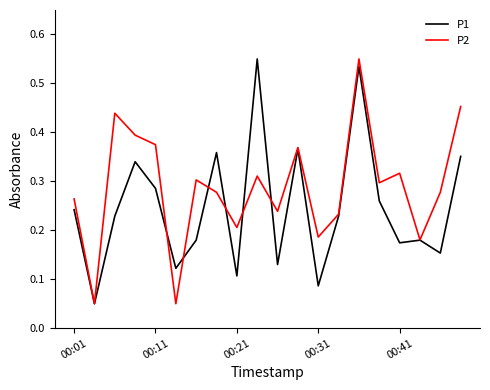

Which series ends up on top after the final intersection of P1 and P2?

P2